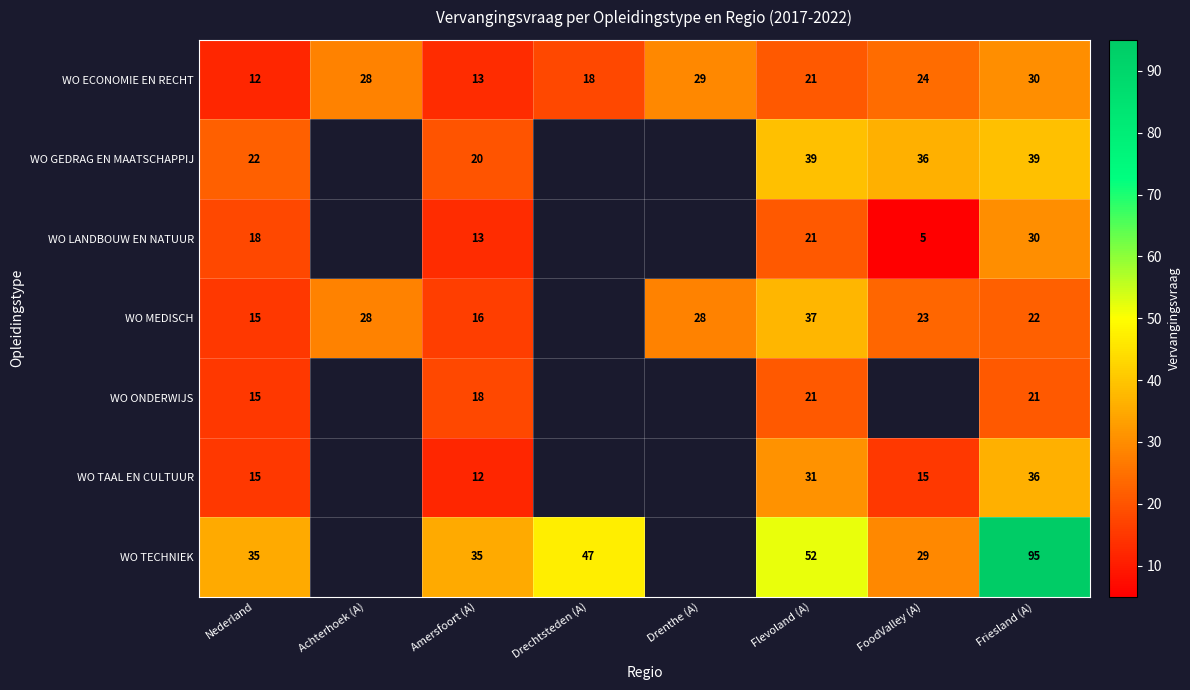

Rank the categories by WO ECONOMIE EN RECHT value from highest to lowest.

Friesland (A), Drenthe (A), Achterhoek (A), FoodValley (A), Flevoland (A), Drechtsteden (A), Amersfoort (A), Nederland